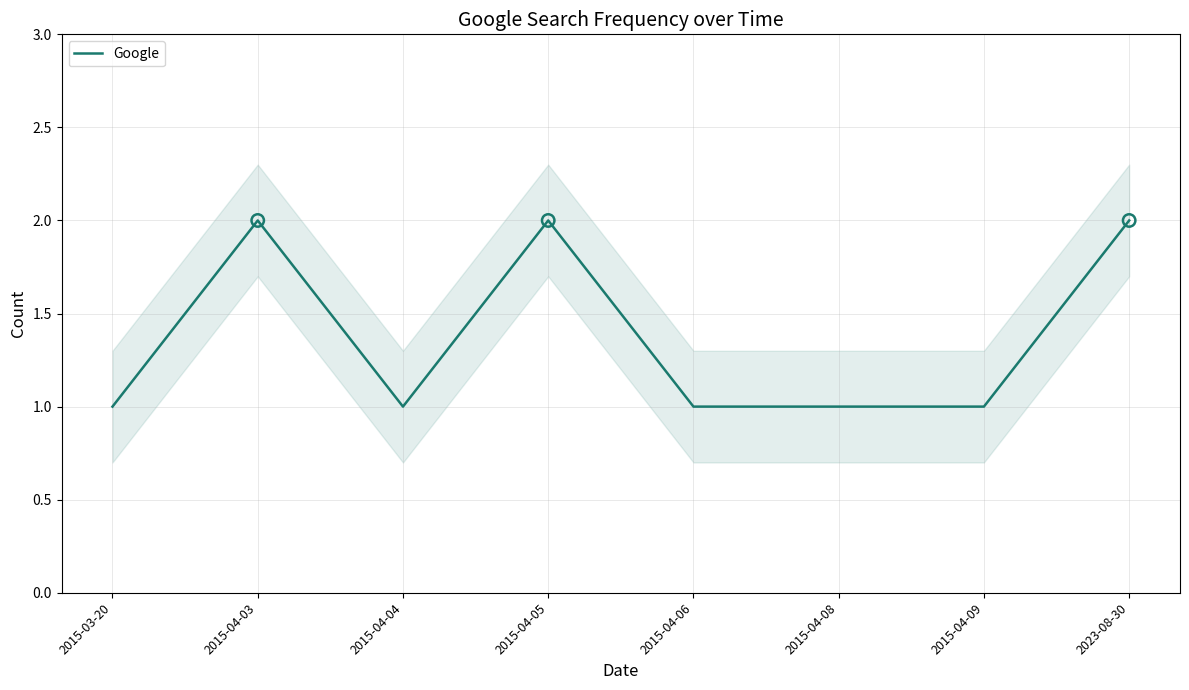

What is the ratio of the value at 2015-04-03 to the value at 2015-04-04?

2.0